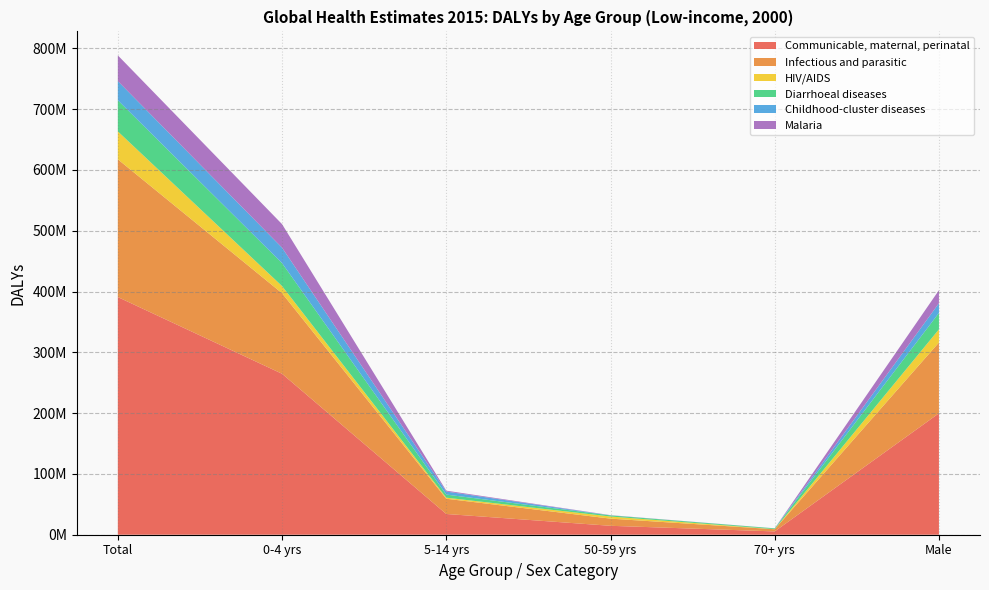

Reading right to left, what are all the values shown in this chart?

Communicable, maternal, perinatal: Male=199747580	70+ years=5448988	50-59 years=14683940	5-14 years=34128493	0-4 years=264791387	Total=390973276
Infectious and parasitic: Male=116498978	70+ years=3569852	50-59 years=11785943	5-14 years=25058753	0-4 years=132505325	Total=226594677
HIV/AIDS: Male=21589229	70+ years=184875	50-59 years=3472709	5-14 years=1770856	0-4 years=11756020	Total=45930737
Diarrhoeal diseases: Male=27035387	70+ years=1222058	50-59 years=1854648	5-14 years=5080182	0-4 years=37731739	Total=51243679
Childhood-cluster diseases: Male=15948099	70+ years=18270	50-59 years=106622	5-14 years=4988208	0-4 years=25416998	Total=31519971
Malaria: Male=21415488	70+ years=97295	50-59 years=281617	5-14 years=1460722	0-4 years=38695557	Total=42307555